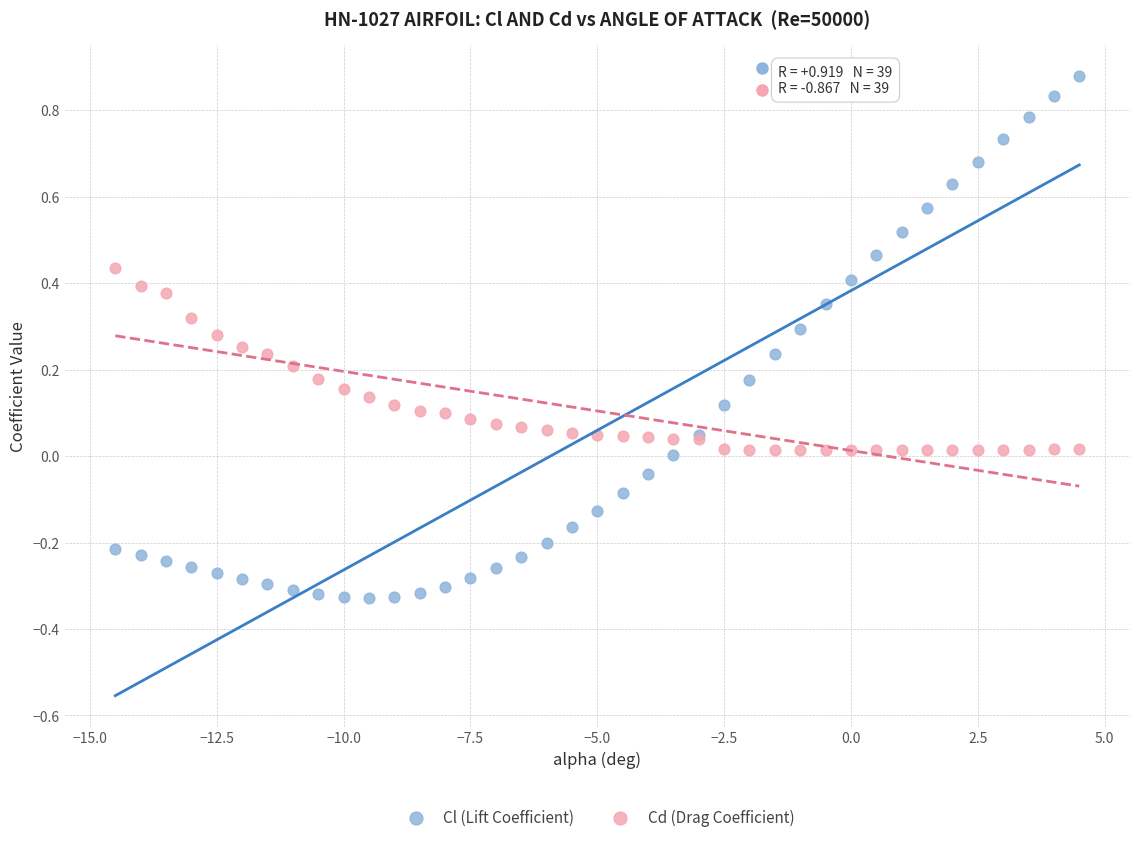

Which series reaches the minimum Y coordinate?

Cl (Lift Coefficient)